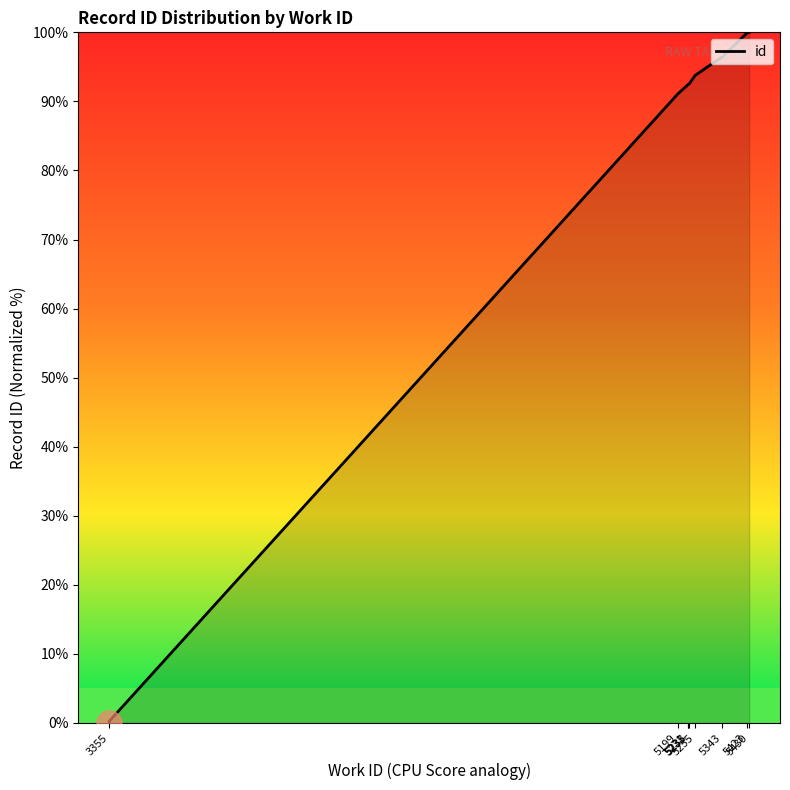

How many series are shown in this chart?

1